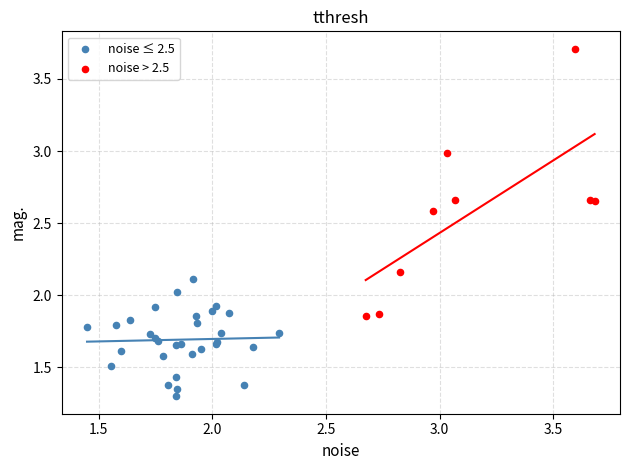

Which series reaches the maximum Y coordinate?

noise > 2.5